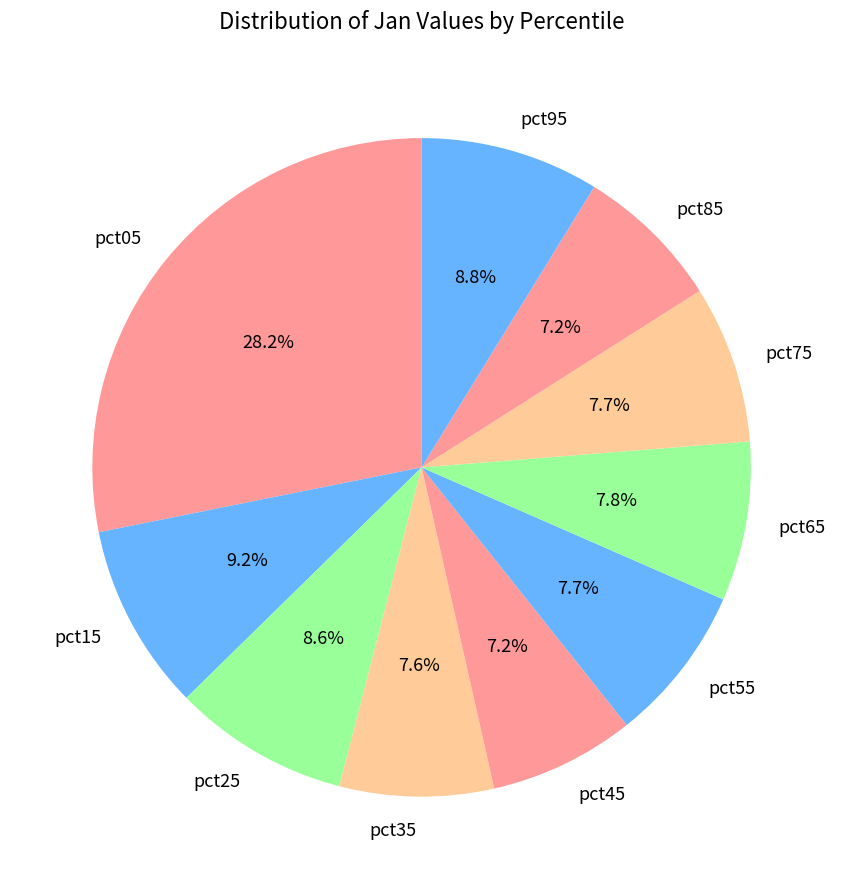

To the nearest percent, what portion does pct65 represent?

8%